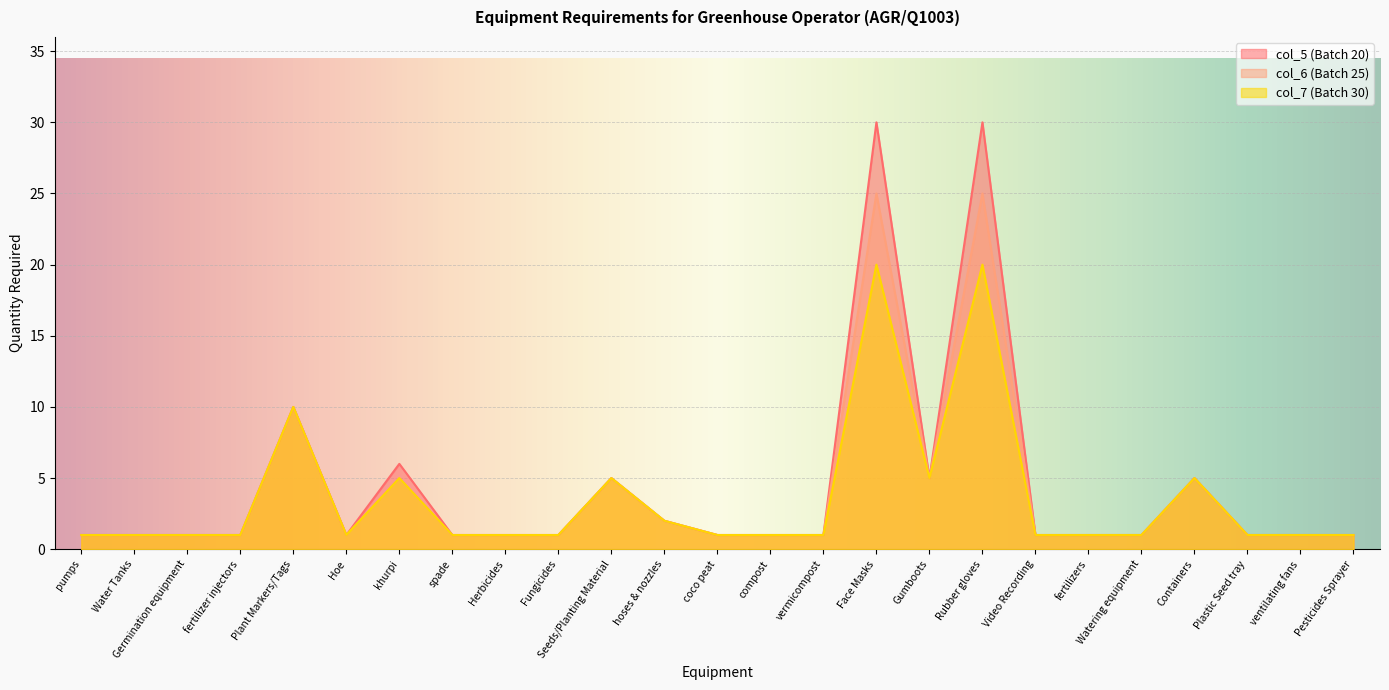

True or false: col_6 (Batch 25) and col_7 (Batch 30) intersect in this chart.

False